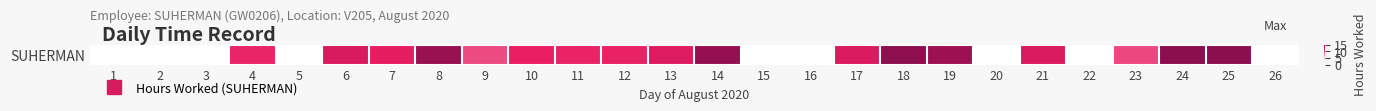

What is the sum of the values at 23 and 14?

24.4